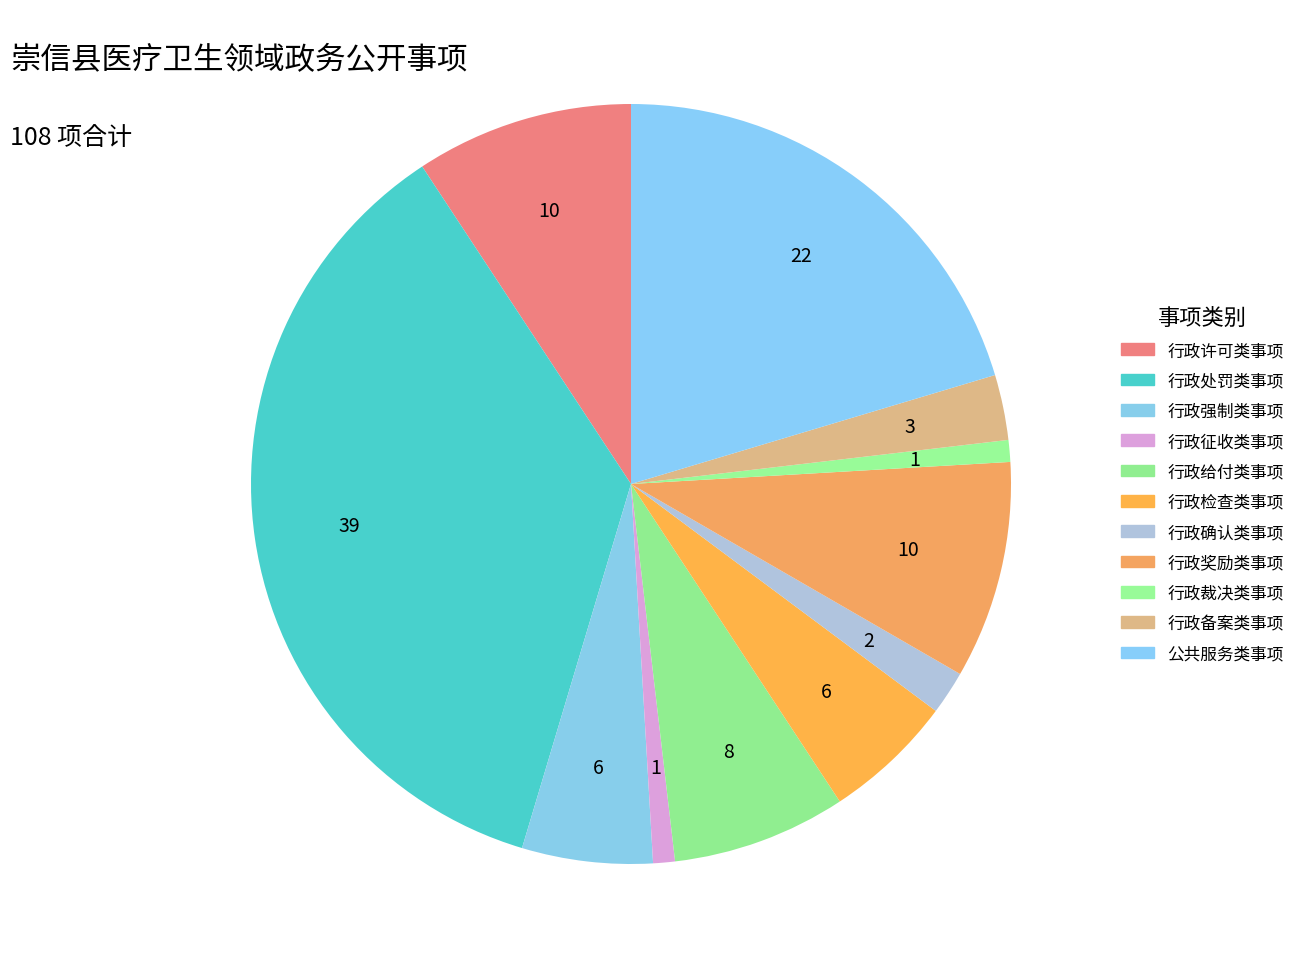

How many segments does this pie chart have?

11